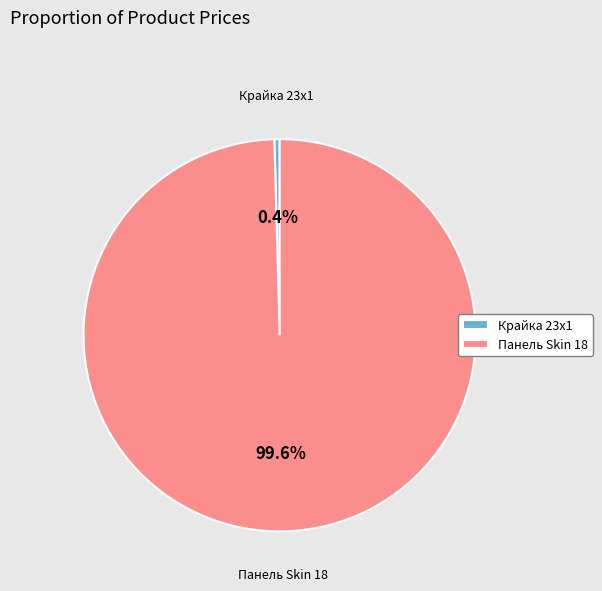

How many slices are in this pie chart?

2